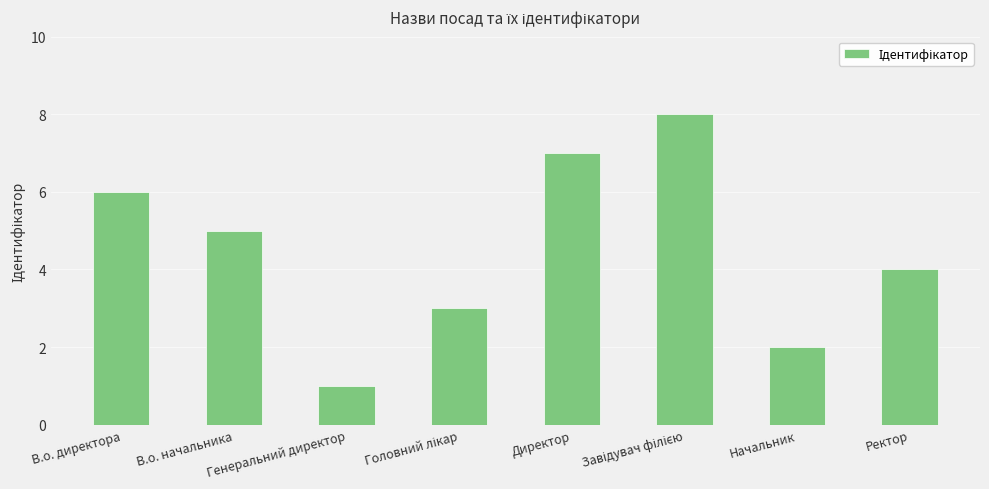

What is the change in value from В.о. начальника to Директор?

+2